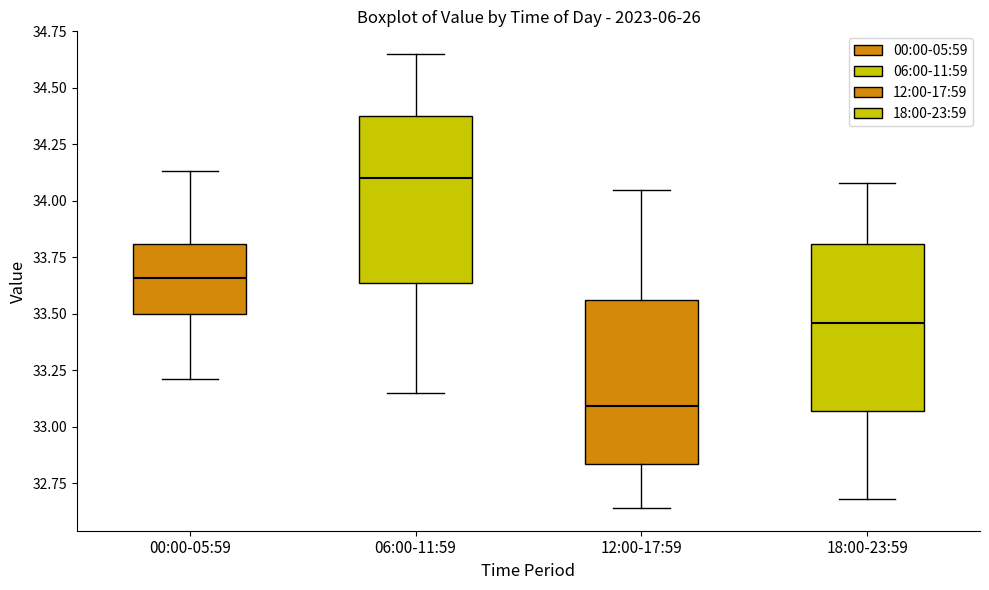

Reading left to right, read every box against the y-axis: the position of its median line, the range the box covers, and the ends of its whiskers. The values are not printed on the chart, so give them approximately, as read against the axis.

00:00-05:59: median 33.65, box 33.50 to 33.80, whiskers 33.20 to 34.15
06:00-11:59: median 34.10, box 33.65 to 34.40, whiskers 33.15 to 34.65
12:00-17:59: median 33.10, box 32.85 to 33.55, whiskers 32.65 to 34.05
18:00-23:59: median 33.45, box 33.05 to 33.80, whiskers 32.70 to 34.10